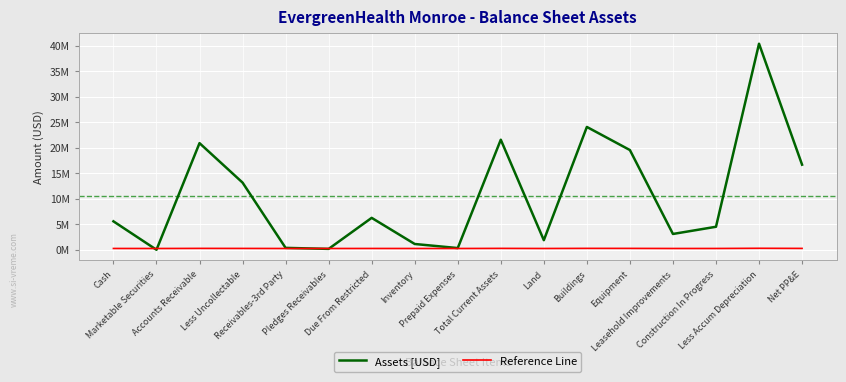

What are all the series names shown in the legend?

Assets [USD], Reference Line